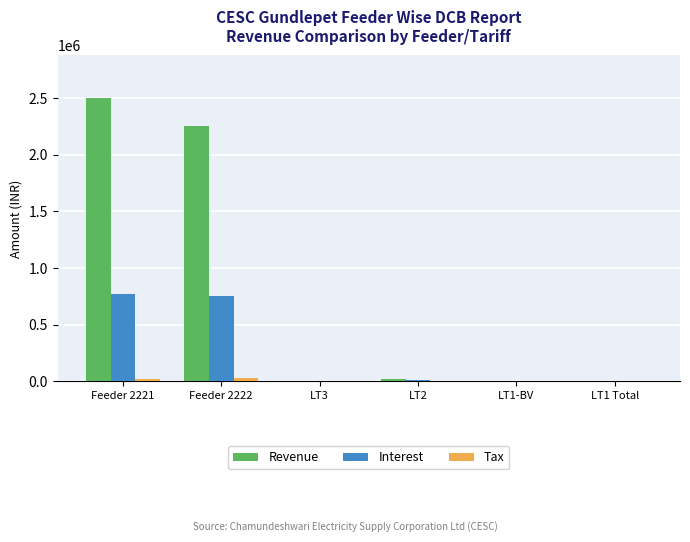

What is the highest value of the Interest series?

766757.8